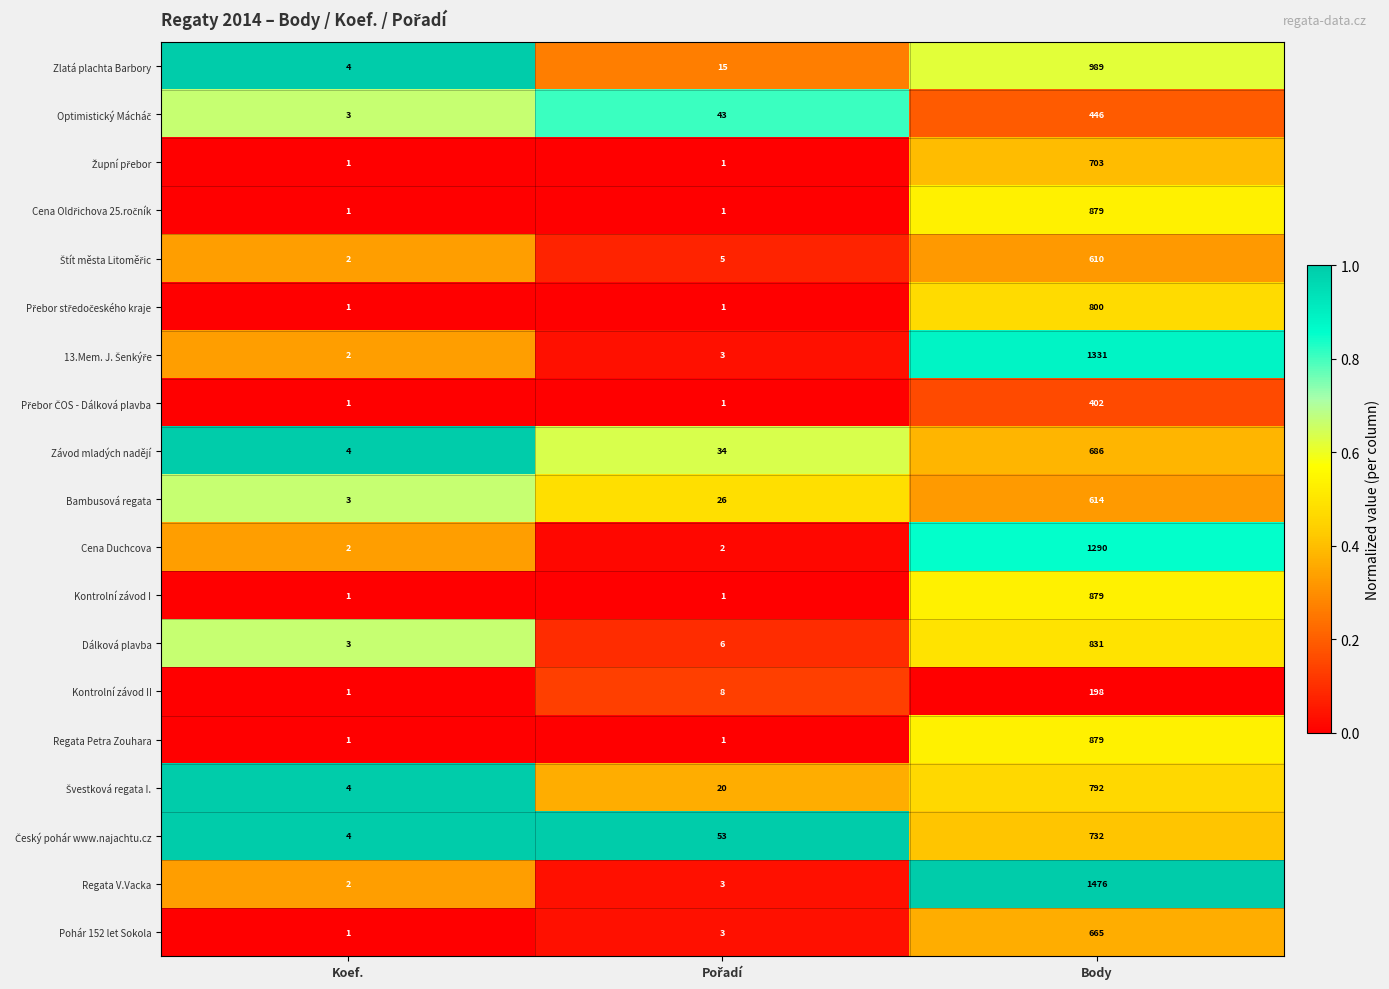

At which category is the sum across all series the highest?

Body